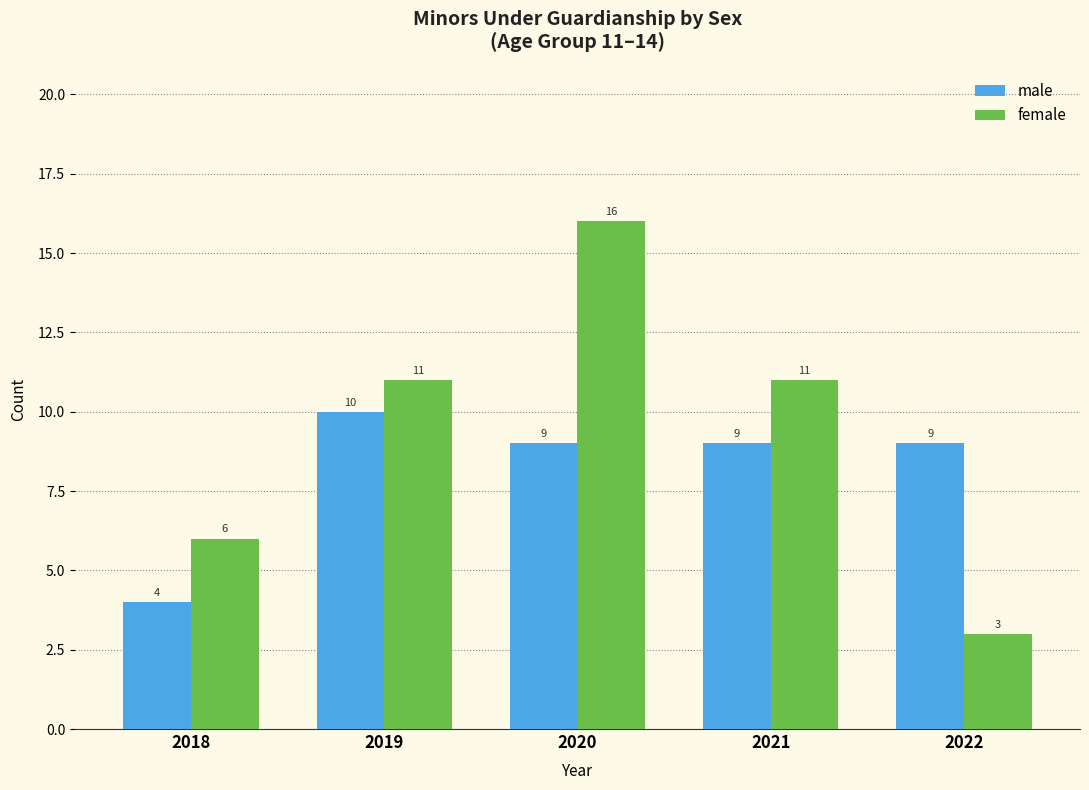

Reading left to right, transcribe all the data shown in this chart.

male: 4	10	9	9	9
female: 6	11	16	11	3